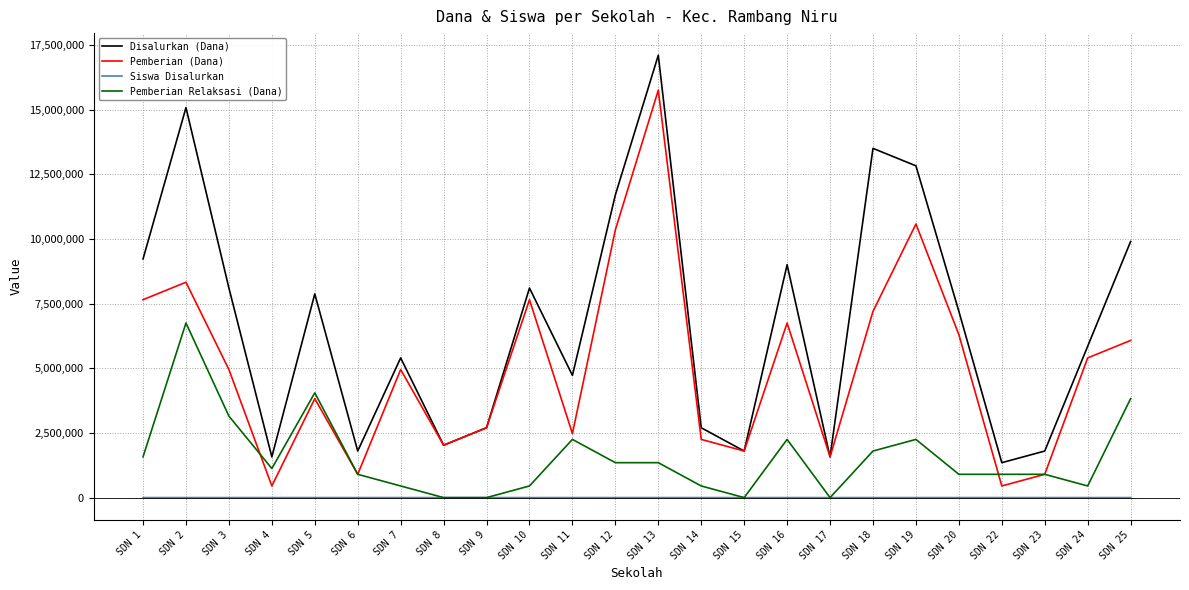

How many lines are shown in the chart?

4